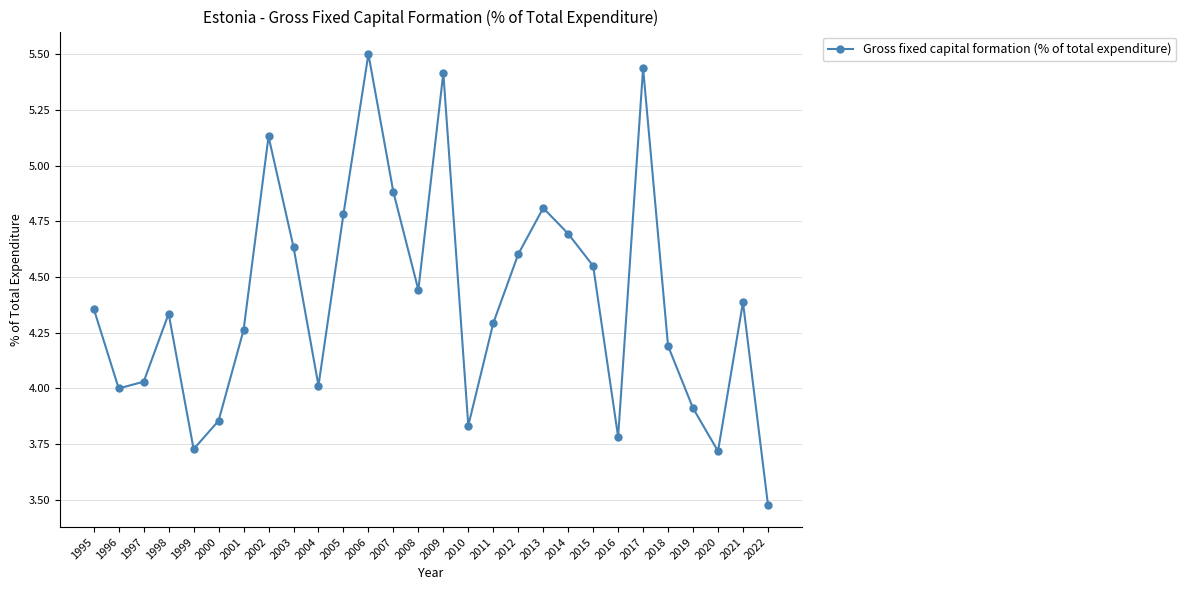

What is the sum of all values?

123.0